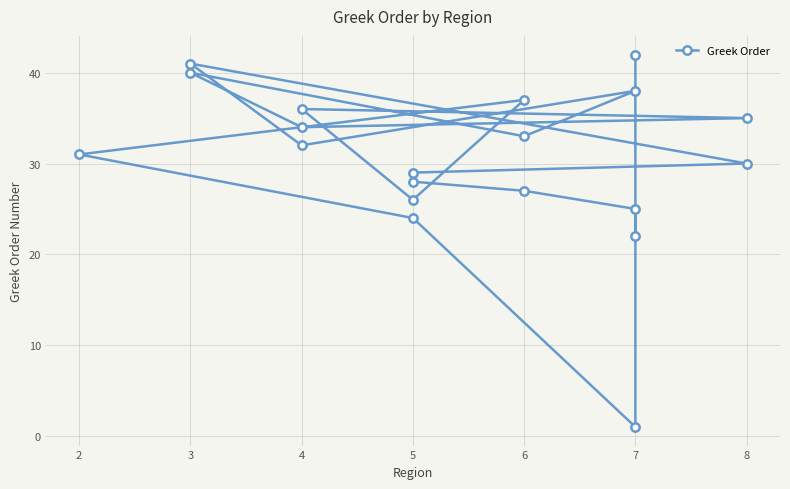

Reading left to right, list all the values displayed in this chart.

22	25	27	28	29	30	41	32	38	33	40	34	35	36	26	37	31	24	1	42